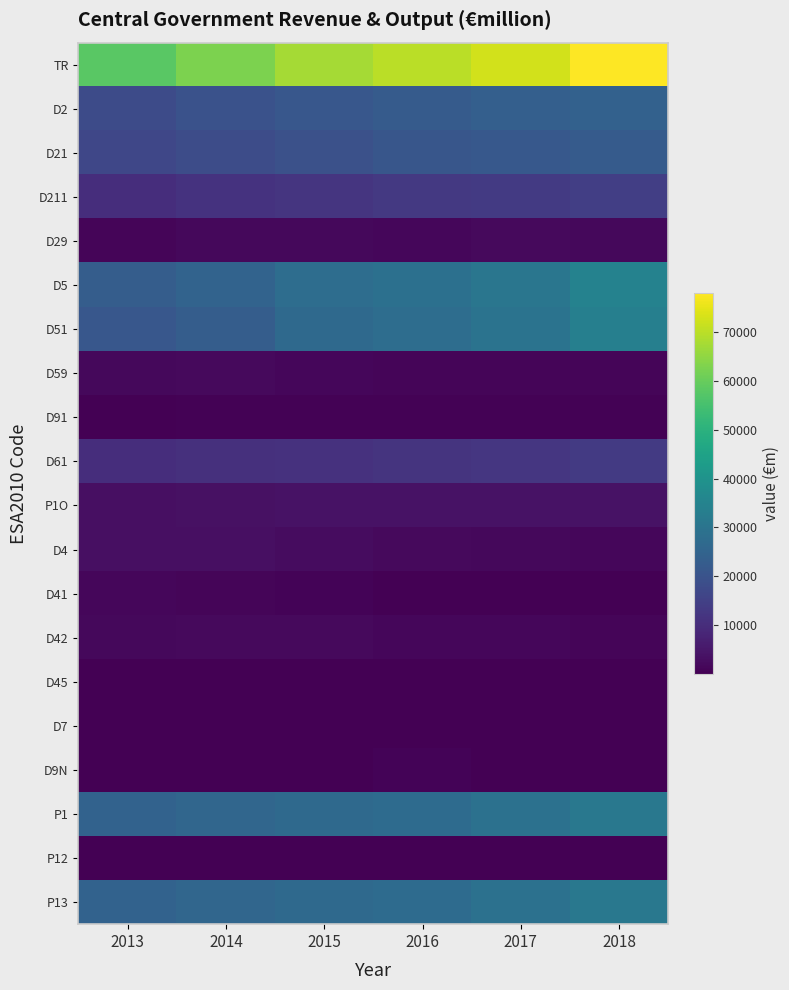

What is the smallest value displayed?

10